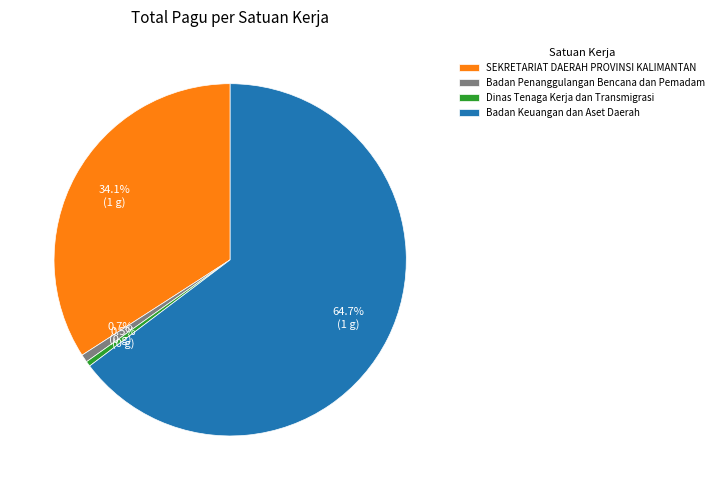

Which slice represents more than half of the pie?

Badan Keuangan dan Aset Daerah